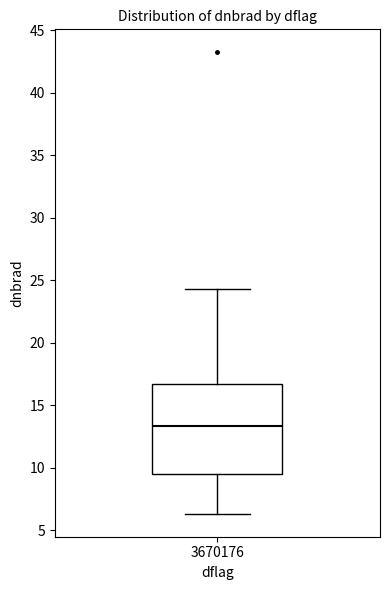

Transcribe this box plot: give where the median line is, the range the box spans, and where the two whiskers end, as read against the y-axis. The values are not printed on the chart, so give them approximately, as read against the axis.

median 13.5, box 9.5 to 16.5, whiskers 6.5 to 24.5